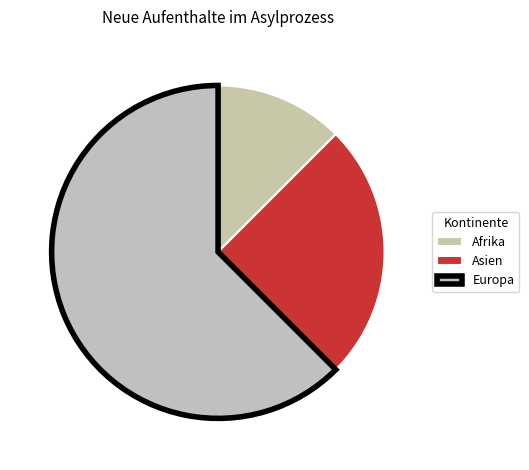

Does Afrika represent more than half of the total?

No